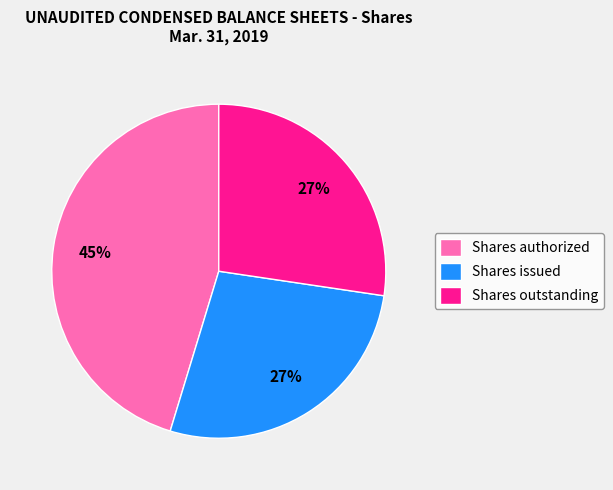

Is the sum of Shares outstanding and Shares issued greater than half?

Yes